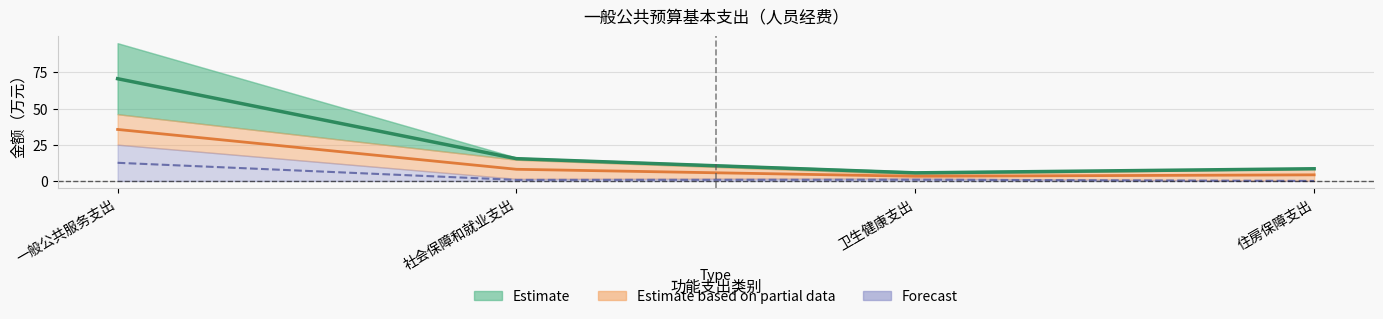

What is the value of the Forecast point at the 1st from the left?

12.5